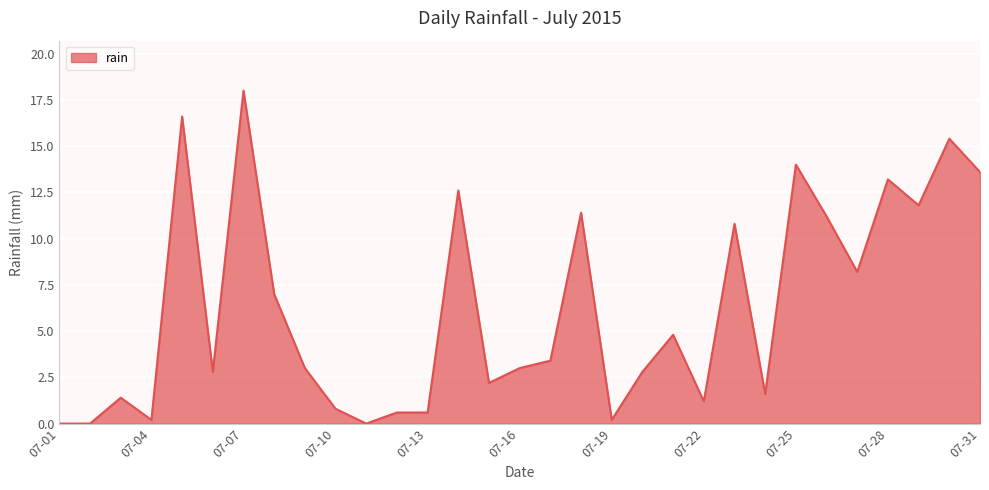

What is the average value?

6.2